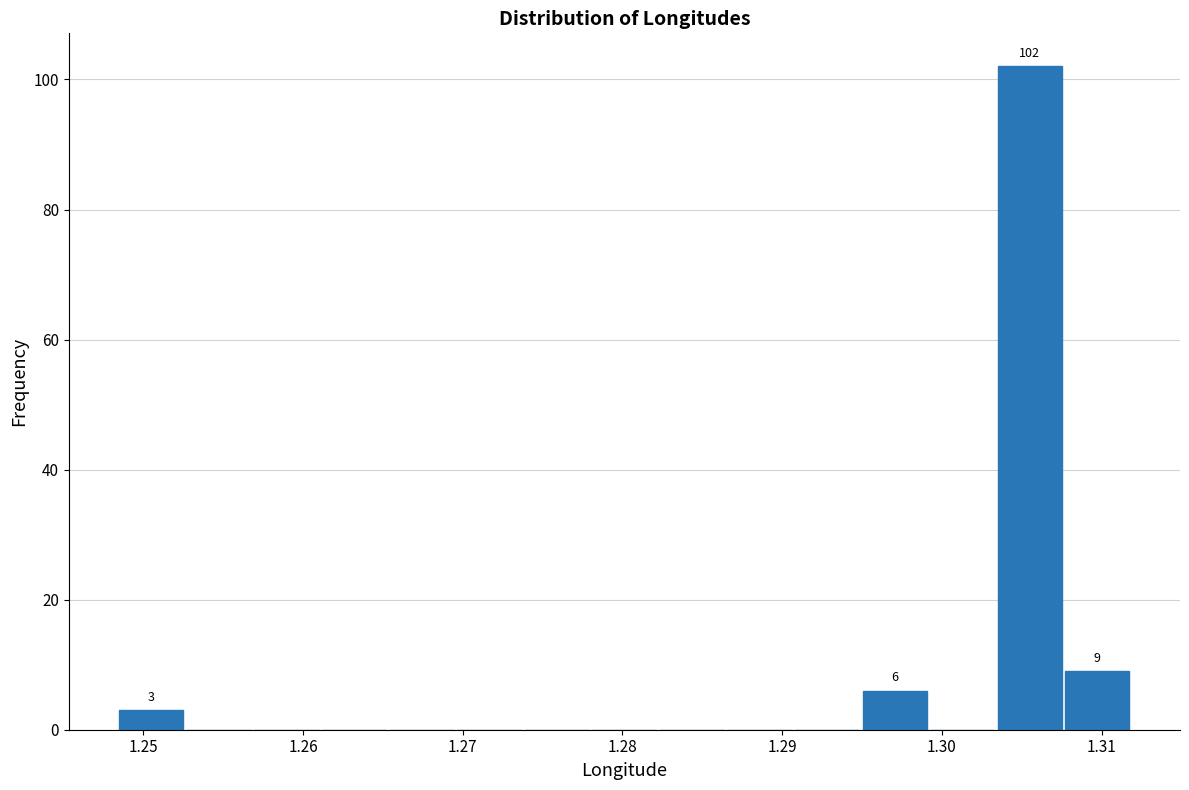

Over which range of the x-axis is the bar tallest?

1.303 to 1.308